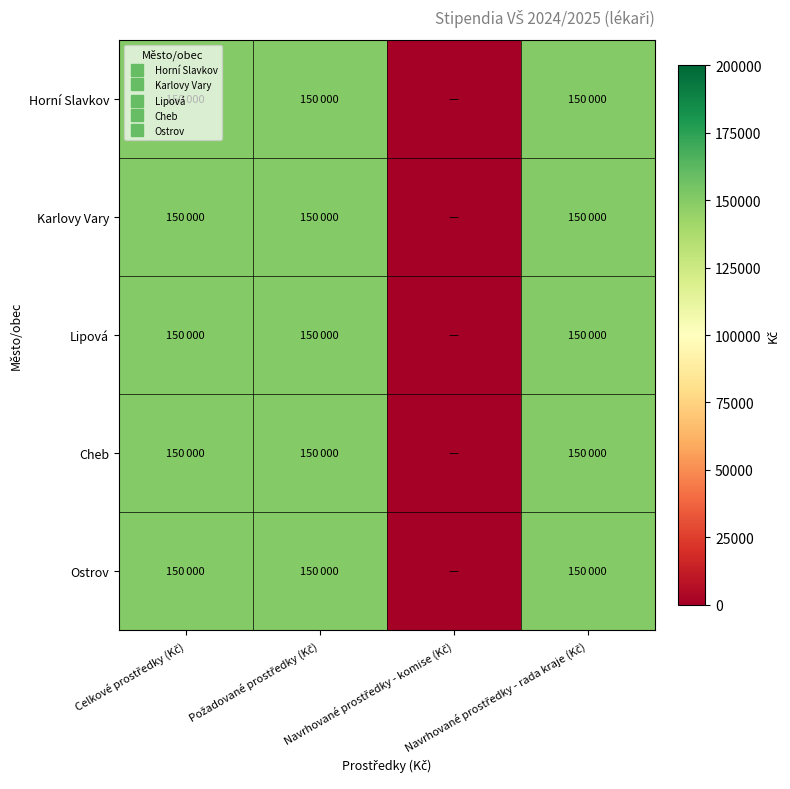

Reading left to right, transcribe all the data shown in this chart.

Horní Slavkov: Celkové prostředky (Kč)=150000	Požadované prostředky (Kč)=150000	Navrhované prostředky - komise (Kč)=0	Navrhované prostředky - rada kraje (Kč)=150000
Karlovy Vary: Celkové prostředky (Kč)=150000	Požadované prostředky (Kč)=150000	Navrhované prostředky - komise (Kč)=0	Navrhované prostředky - rada kraje (Kč)=150000
Lipová: Celkové prostředky (Kč)=150000	Požadované prostředky (Kč)=150000	Navrhované prostředky - komise (Kč)=0	Navrhované prostředky - rada kraje (Kč)=150000
Cheb: Celkové prostředky (Kč)=150000	Požadované prostředky (Kč)=150000	Navrhované prostředky - komise (Kč)=0	Navrhované prostředky - rada kraje (Kč)=150000
Ostrov: Celkové prostředky (Kč)=150000	Požadované prostředky (Kč)=150000	Navrhované prostředky - komise (Kč)=0	Navrhované prostředky - rada kraje (Kč)=150000